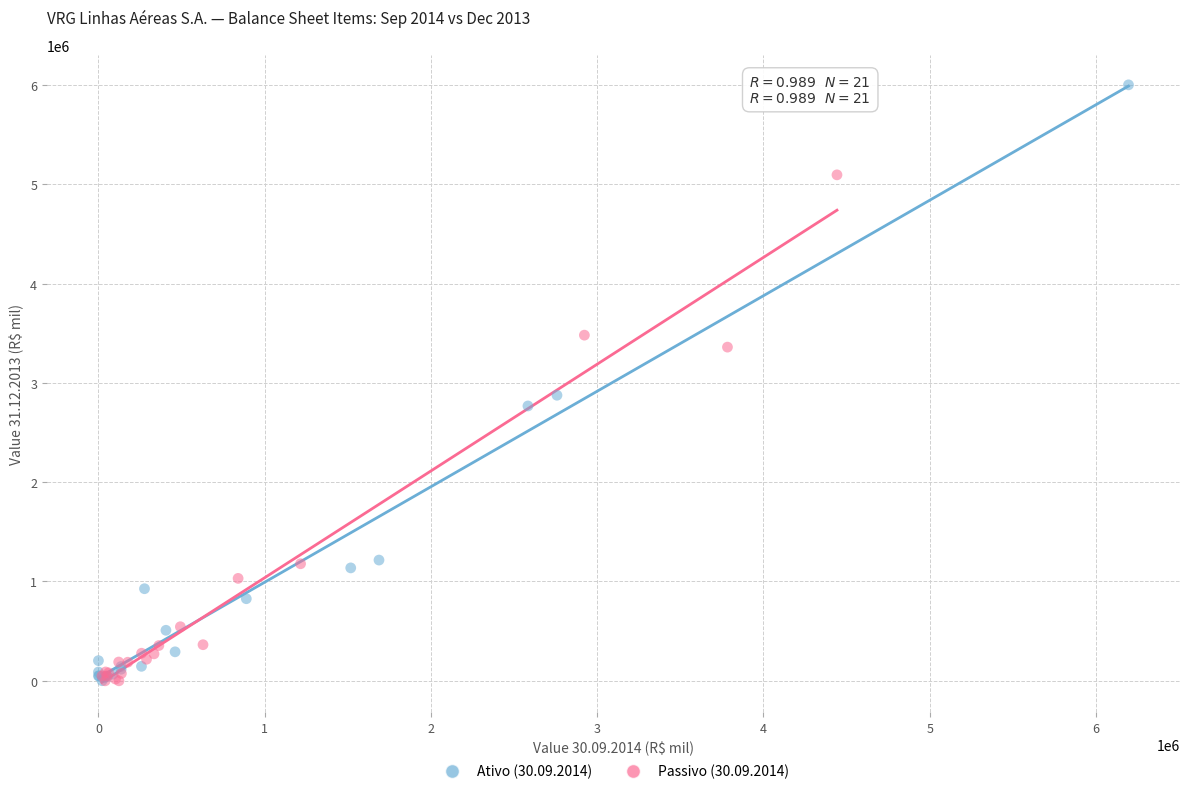

Which series reaches the maximum Y coordinate?

Ativo (30.09.2014)